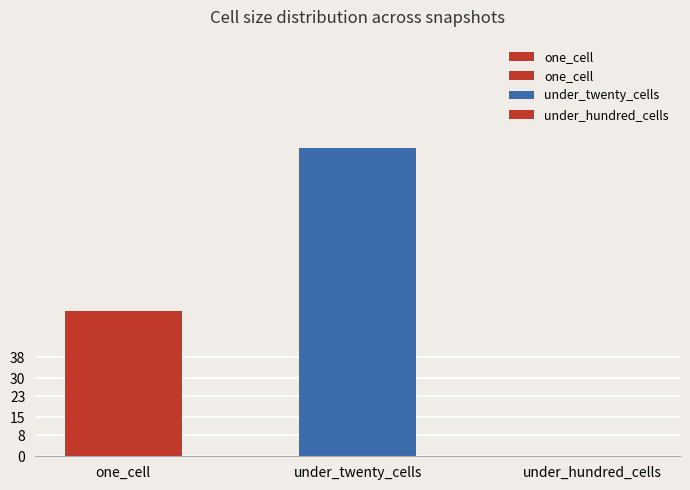

Which label corresponds to the smallest value in the chart?

under_hundred_cells